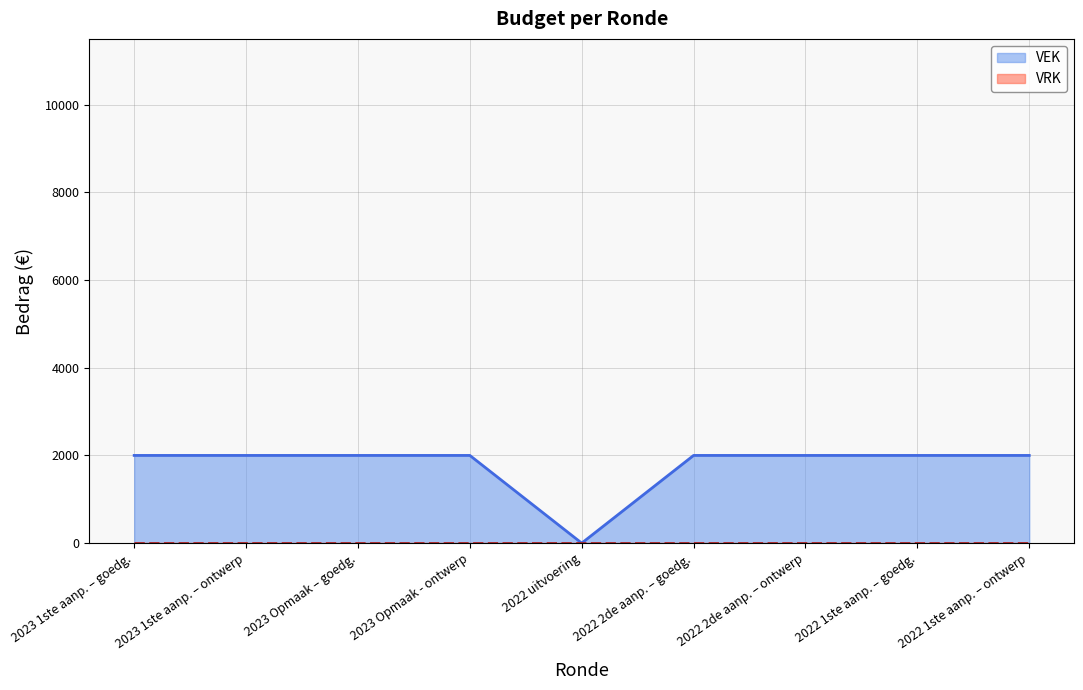

What is the maximum value for VEK?

2000